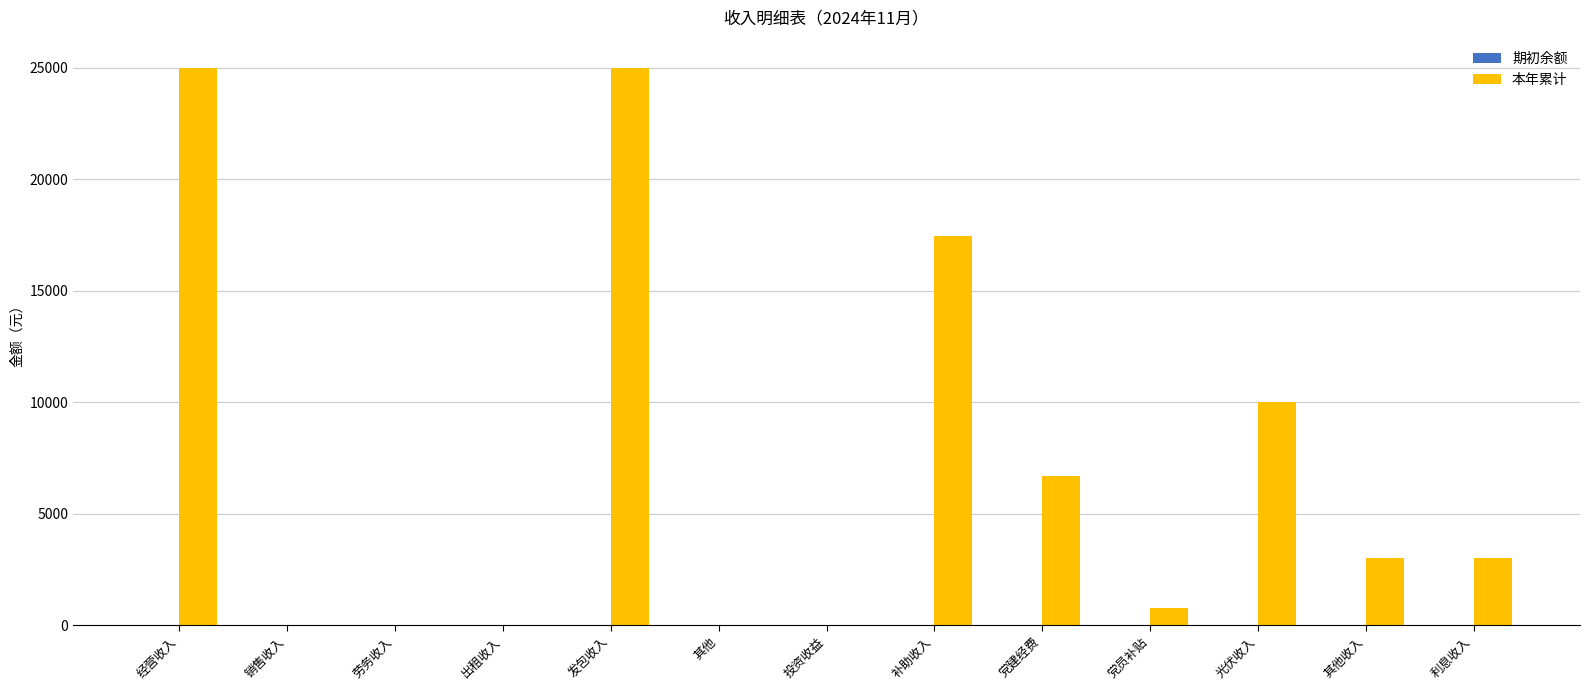

What is the sum of all values?

90882